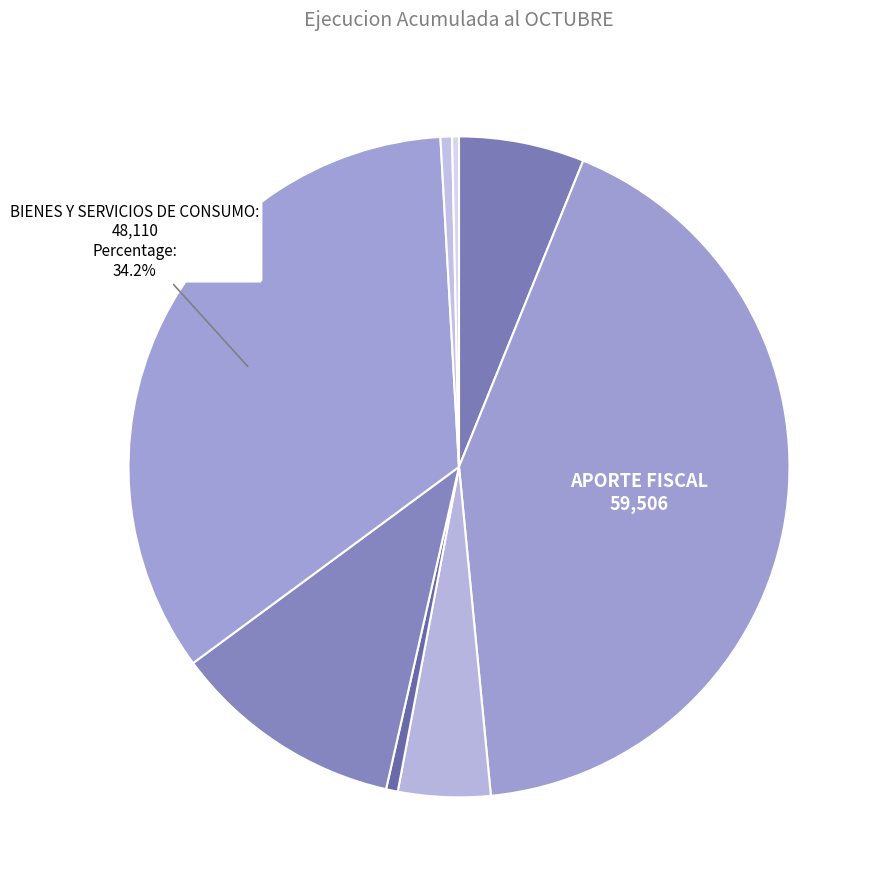

How many slices are in this pie chart?

8